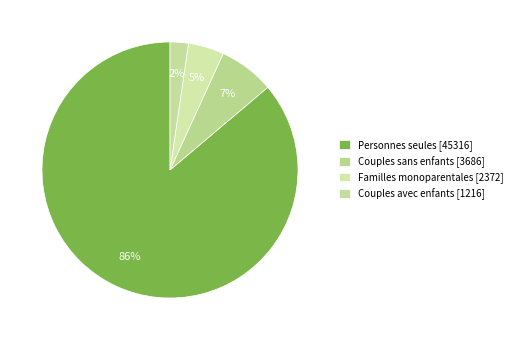

How many segments does this pie chart have?

4